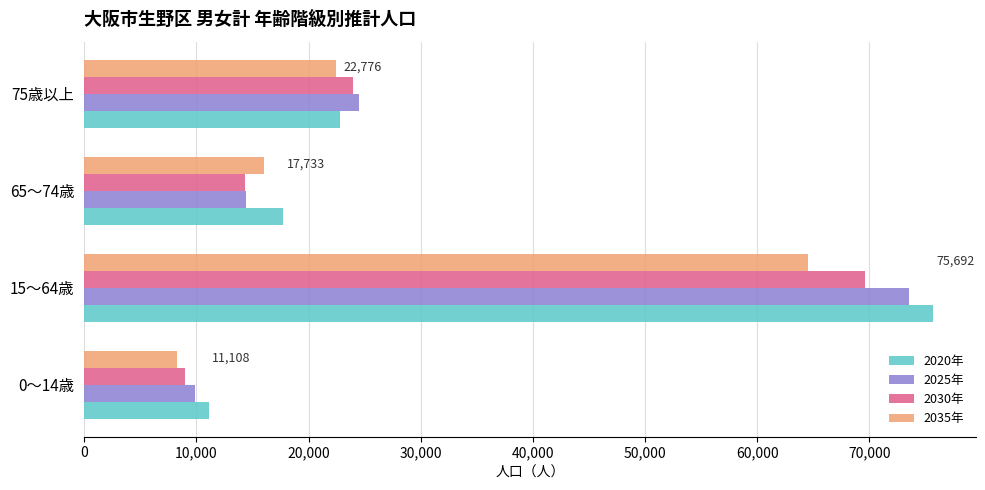

What are all the series names shown in the legend?

2020年, 2025年, 2030年, 2035年